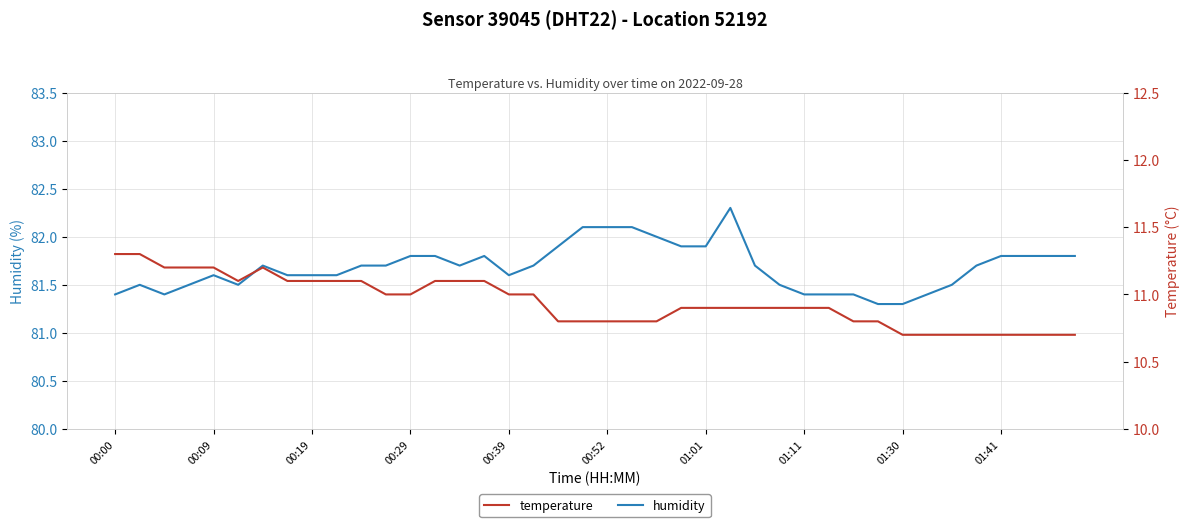

Is it true that humidity equals 81.9 at 23?

True